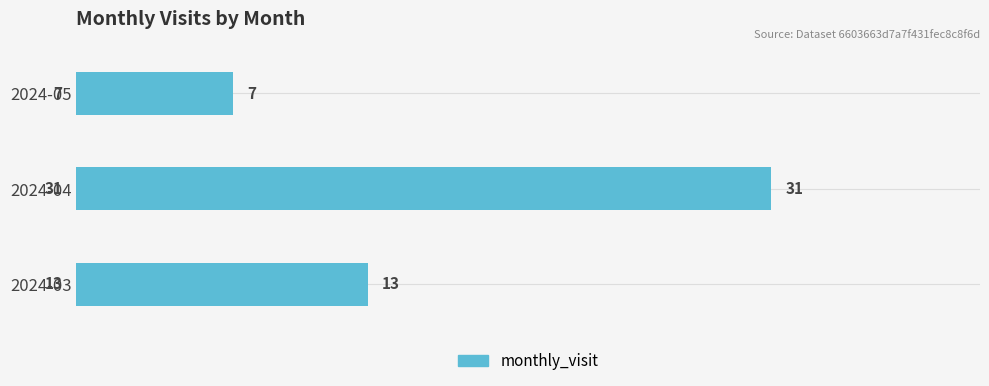

How many values are between 7 and 31?

3